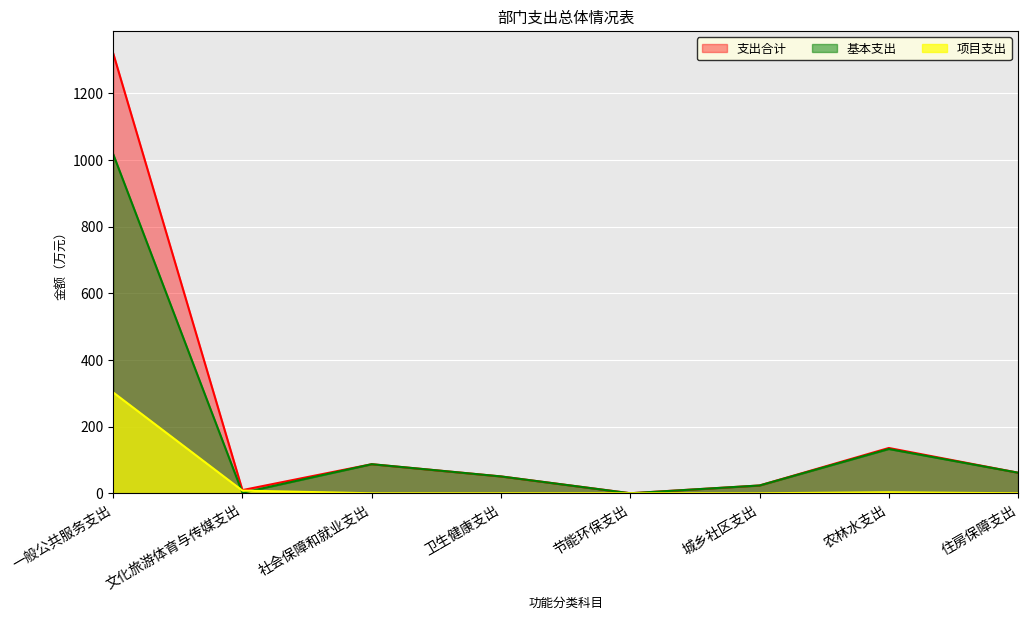

How many interior local valleys does the 项目支出 series have?

1